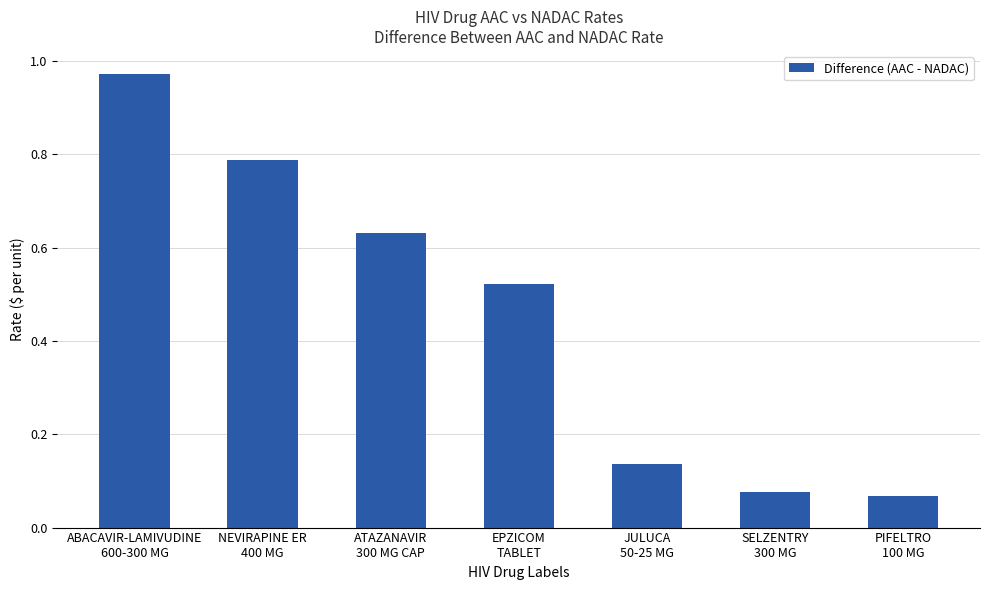

The chart shows a value of 0.0 at SELZENTRY
300 MG. True or false?

False